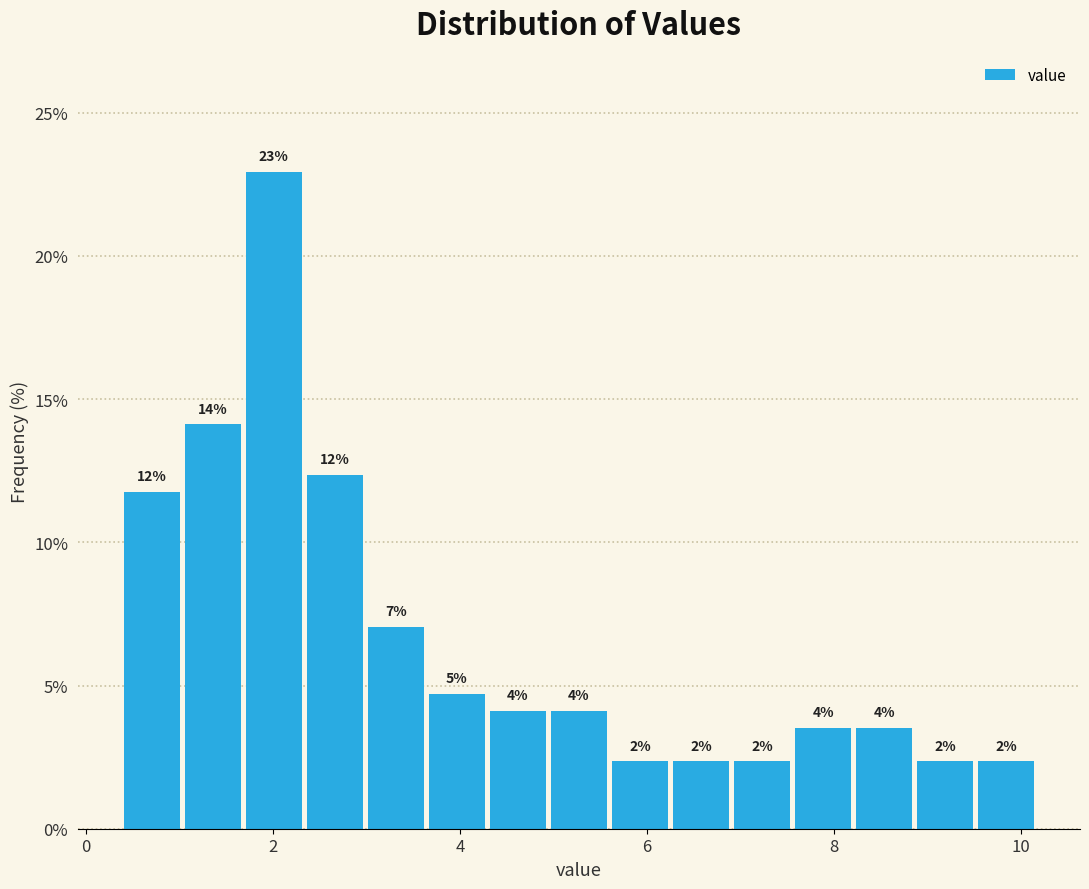

Read against the x-axis, roughly where is the centre of the tallest bar?

2.0